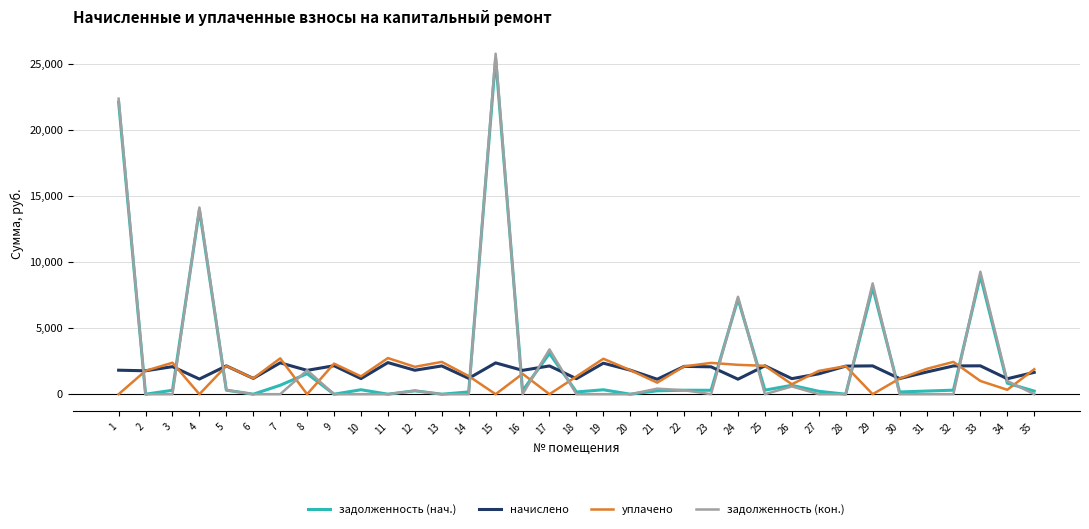

The уплачено series shows 1041.6 at 17. True or false?

False